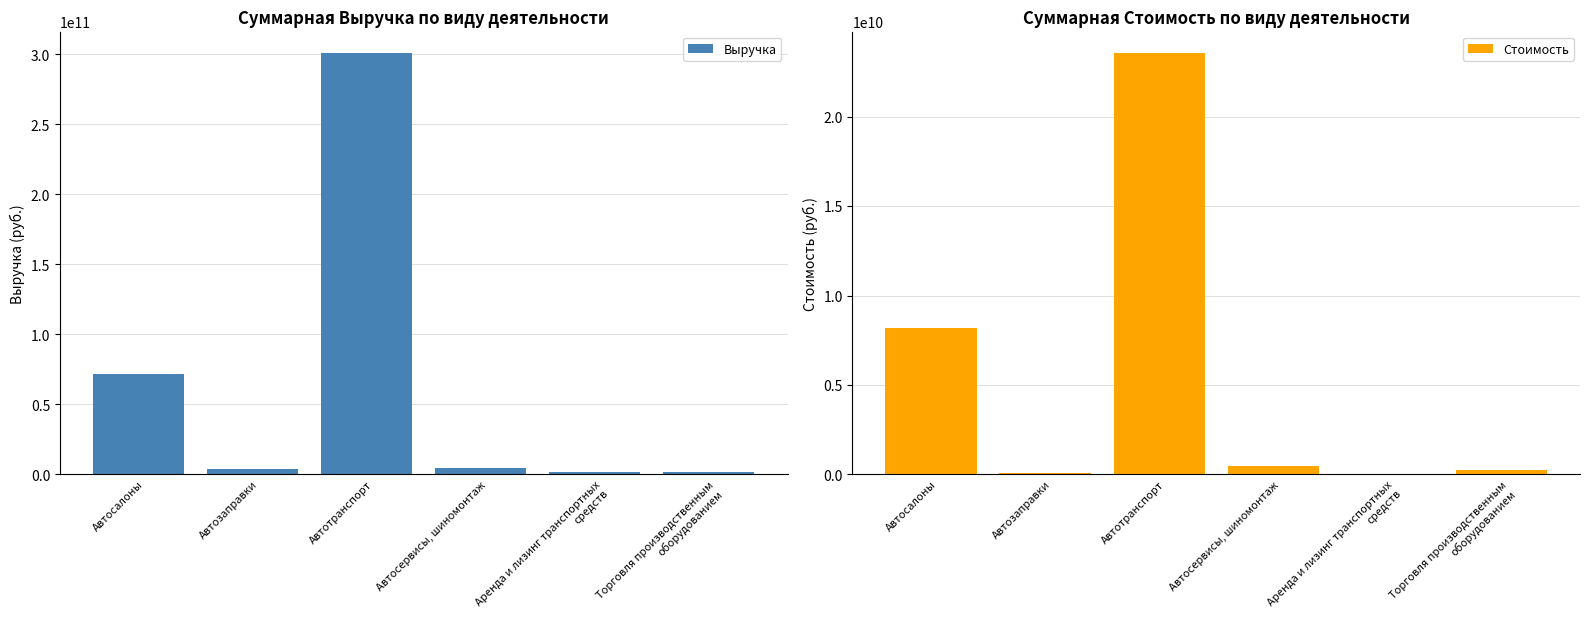

List the series in order of their peak value, lowest first.

Стоимость, Выручка